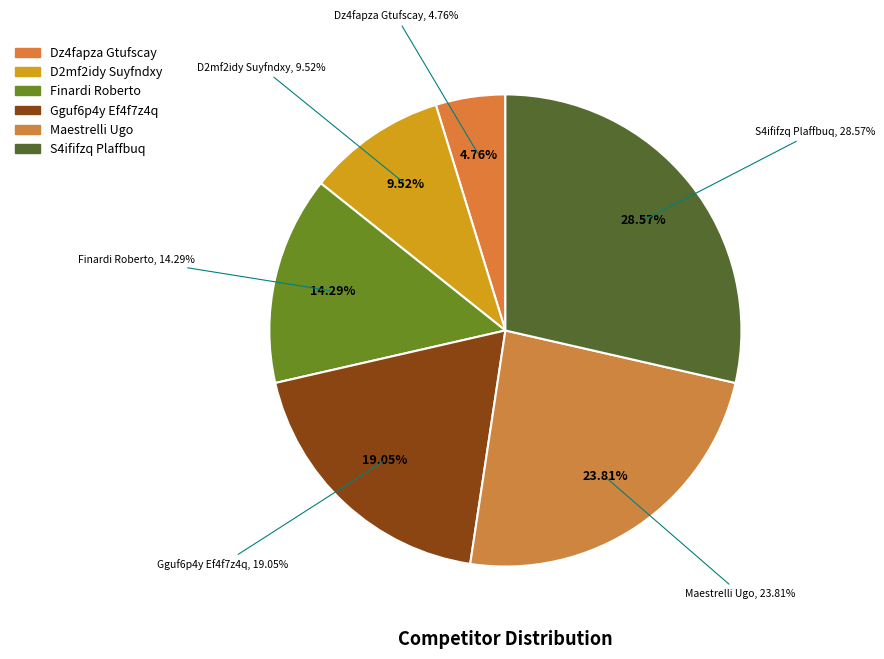

Rank the categories by value from highest to lowest.

S4ififzq Plaffbuq, Maestrelli Ugo, Gguf6p4y Ef4f7z4q, Finardi Roberto, D2mf2idy Suyfndxy, Dz4fapza Gtufscay